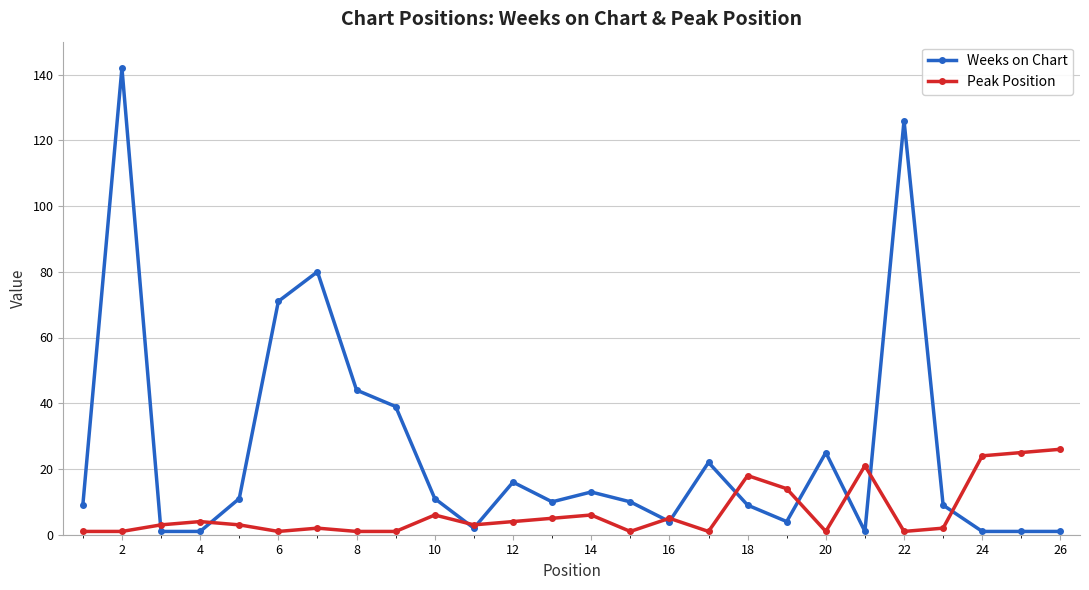

In Weeks on Chart, how many points are higher than both neighbors (excluding endpoints)?

7